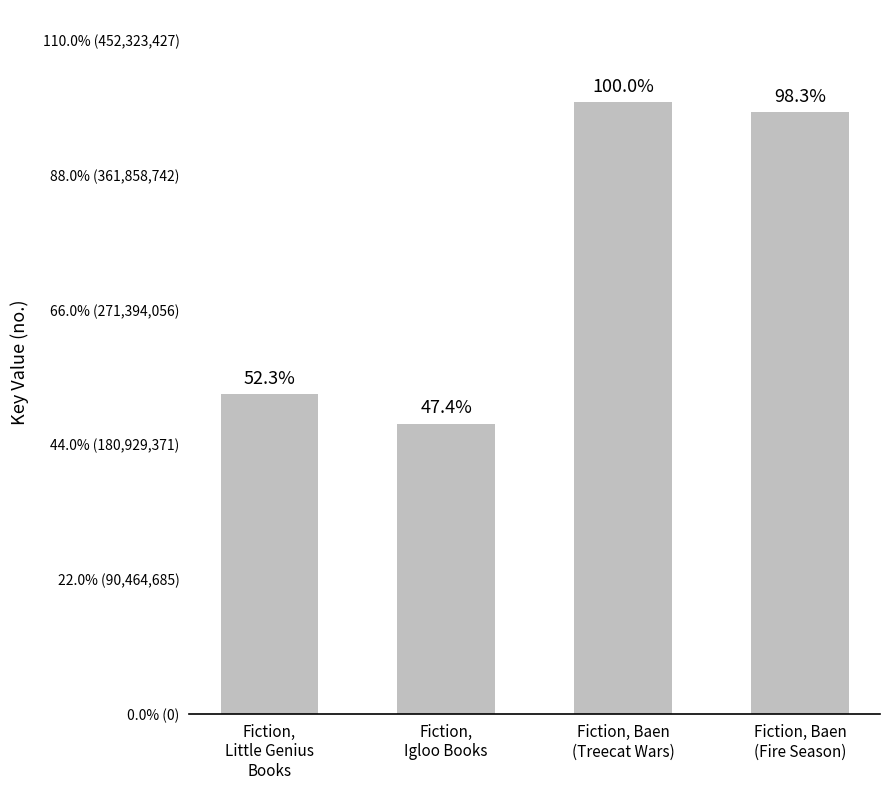

What is the smallest value displayed?

195106609